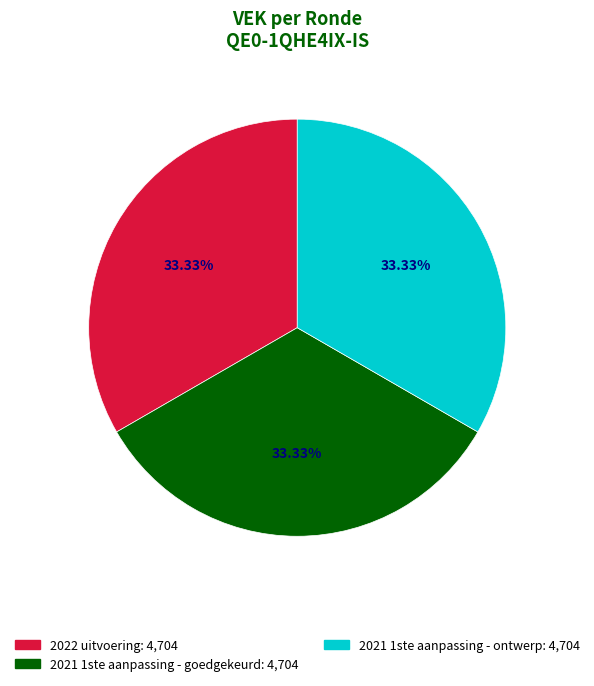

Is there a majority slice in this chart?

No